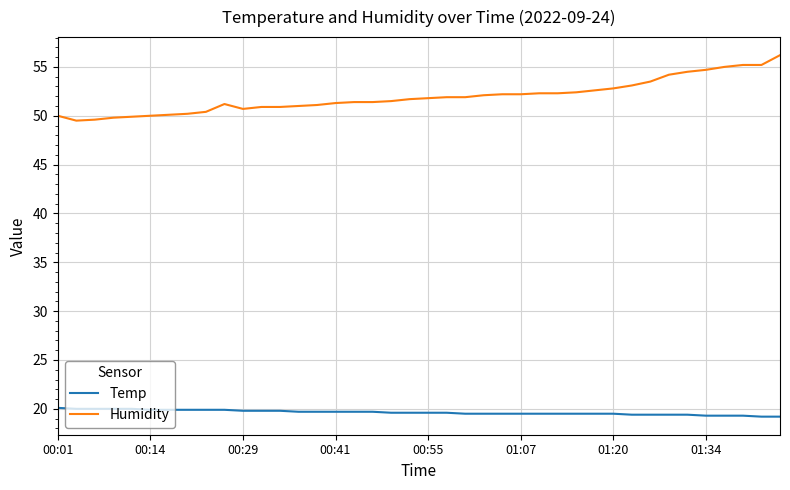

Which series has the largest total across all categories?

Humidity